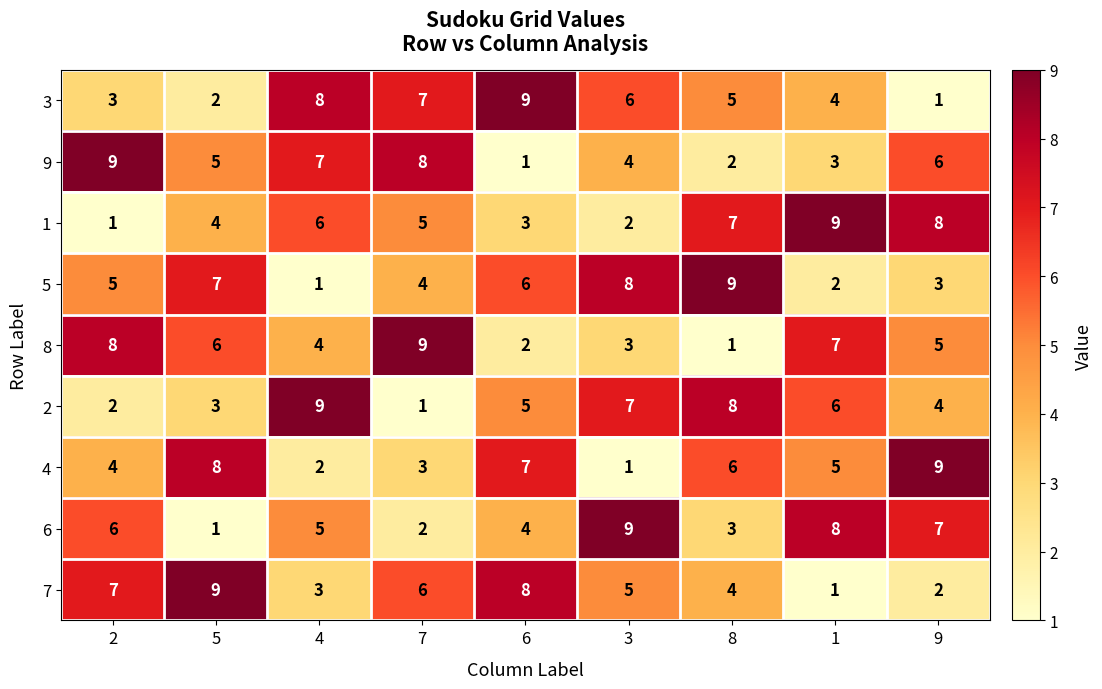

What is the sum of the 4 values at 8 and 6?

13